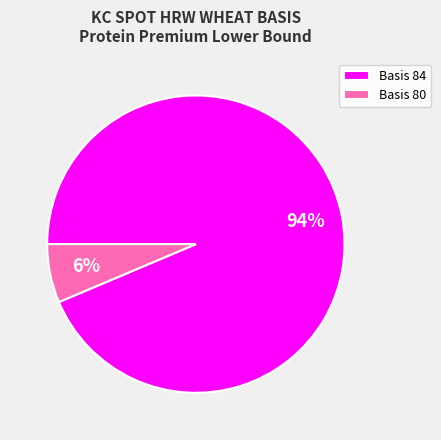

Which has a higher value, Basis 80 or Basis 84?

Basis 84